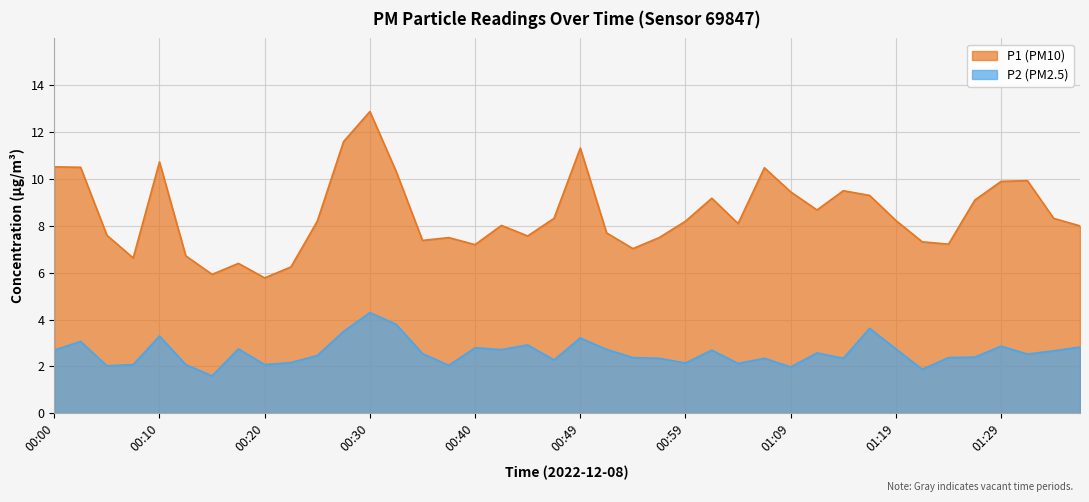

What is the sum of all P1 values?

340.5